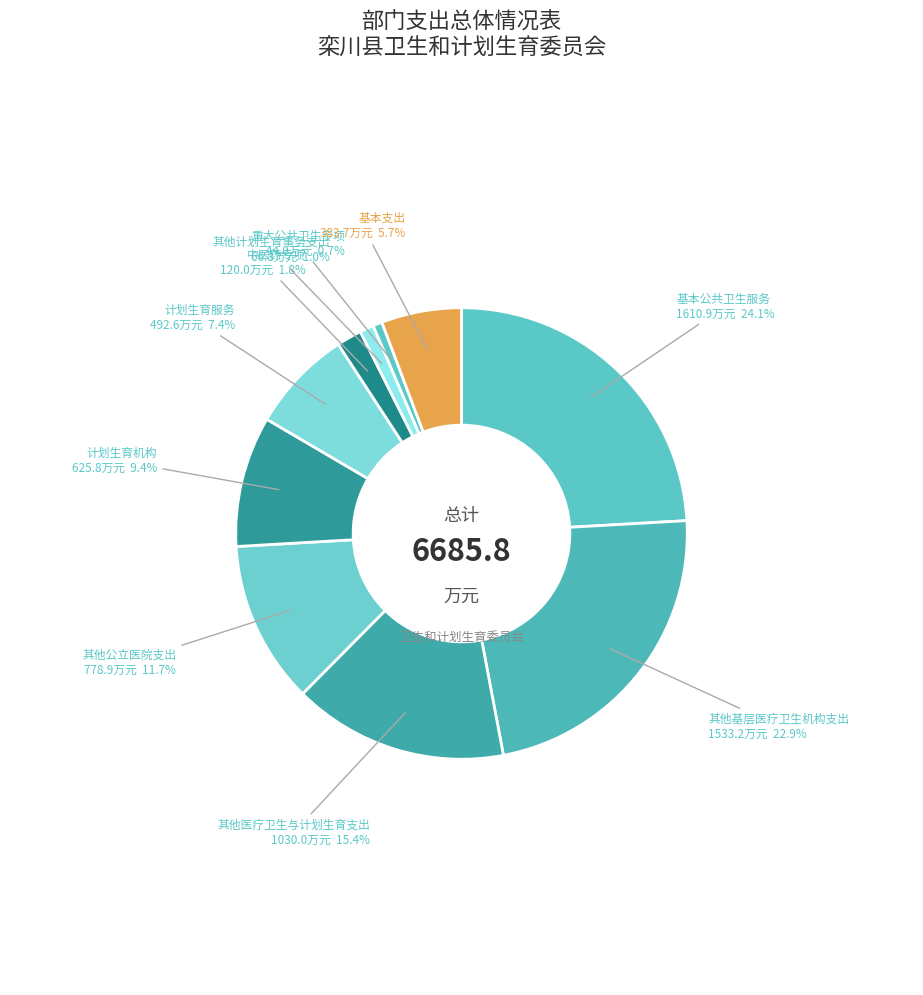

Between 其他基层医疗卫生机构支出 and 其他计划生育事务支出, which is larger?

其他基层医疗卫生机构支出